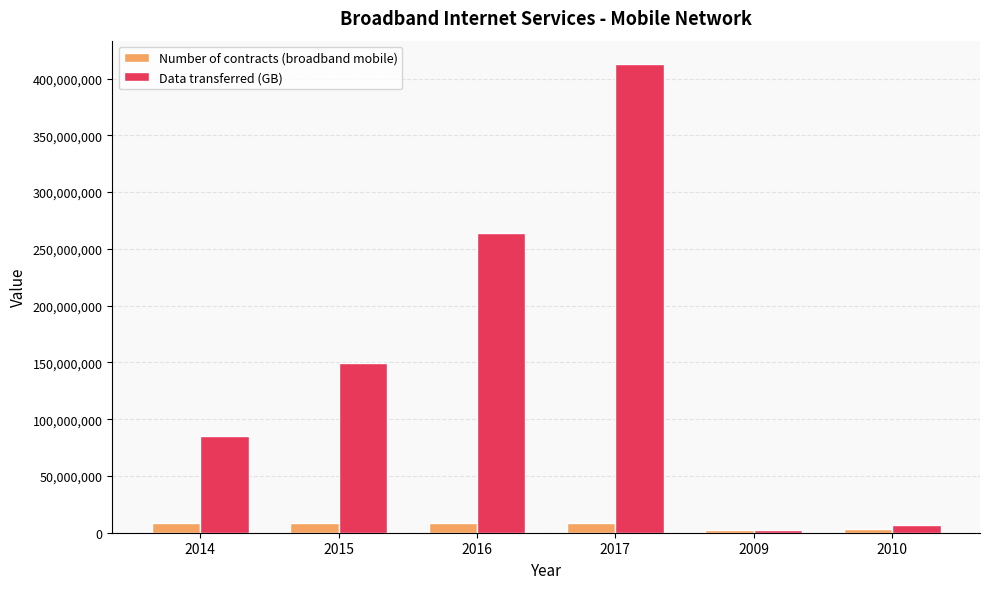

Rank the series by their maximum value, from highest to lowest.

Data transferred (GB), Number of contracts (broadband mobile)